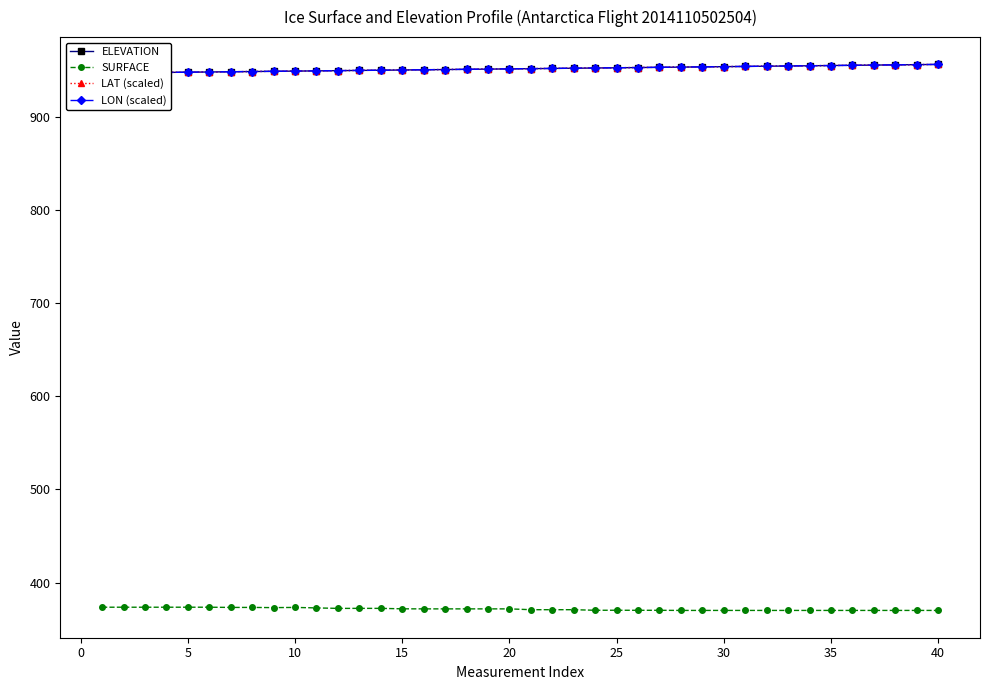

What is the highest value of the SURFACE series?

373.5